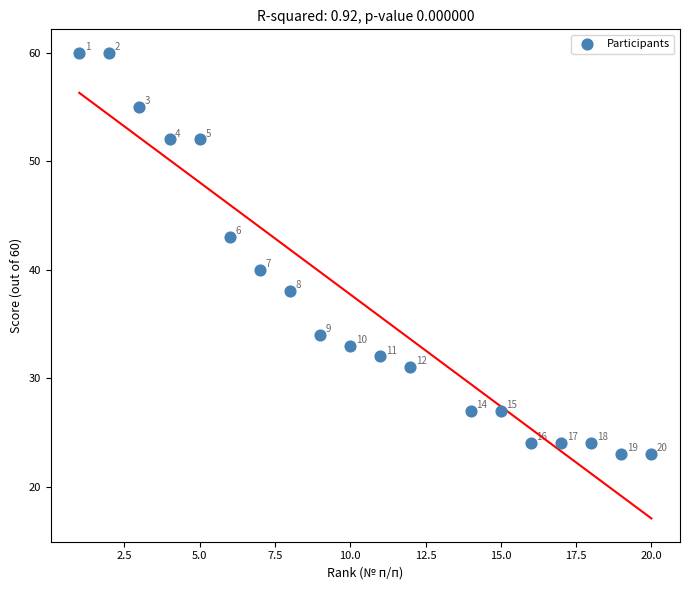

What Y value in the scatter plot is closest to 41?

40